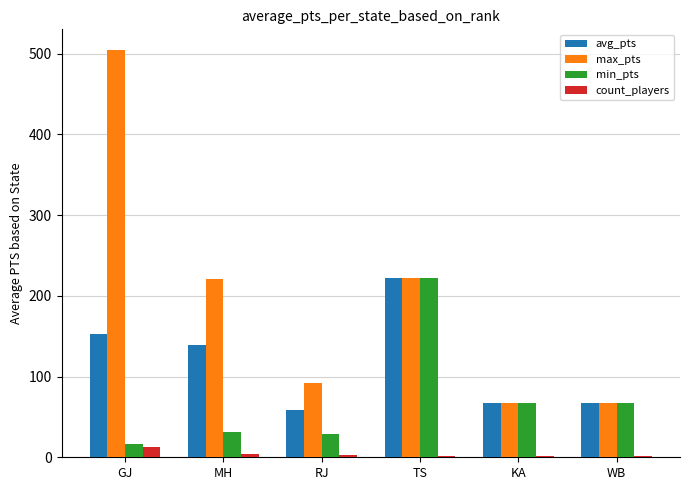

Which series has the largest total across all categories?

max_pts